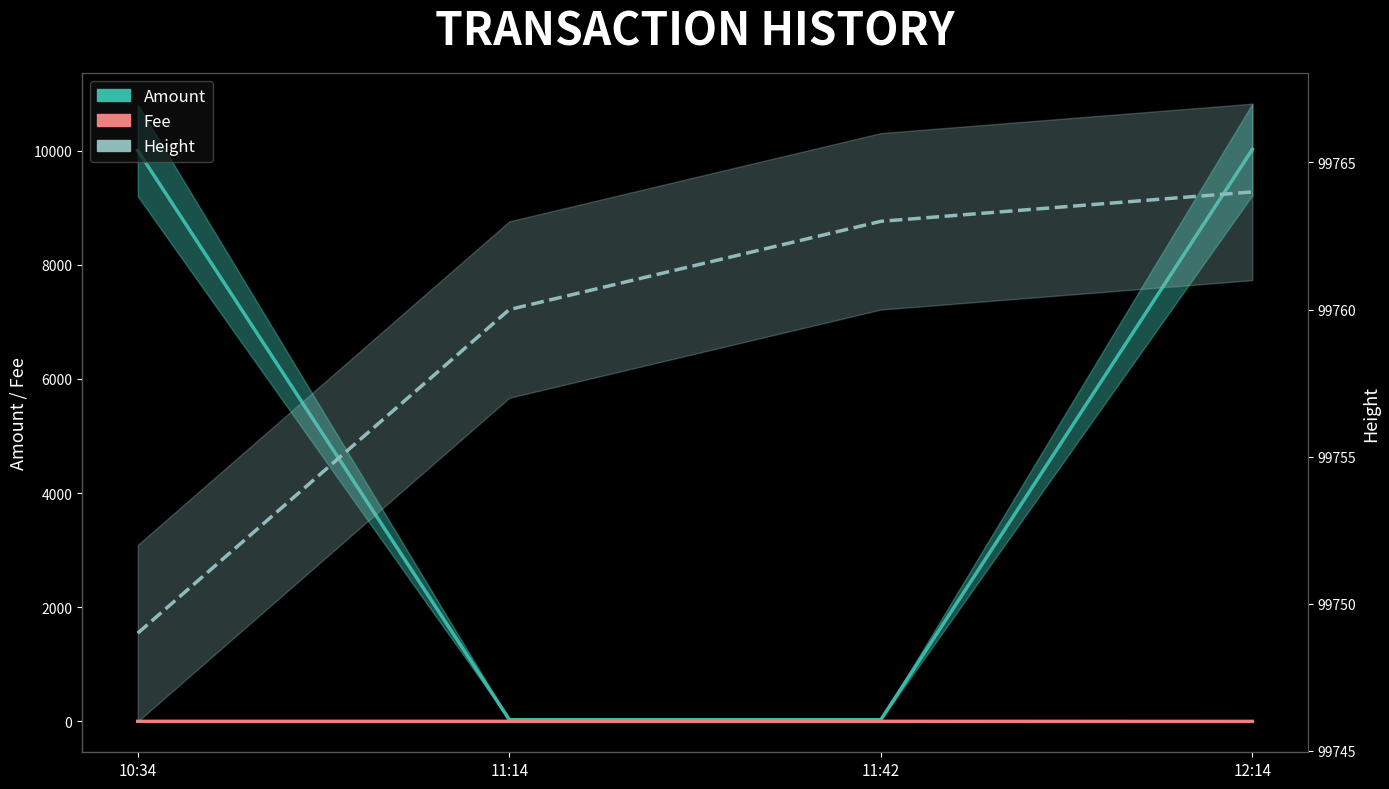

Read the Amount value at 10:34.

10000.0